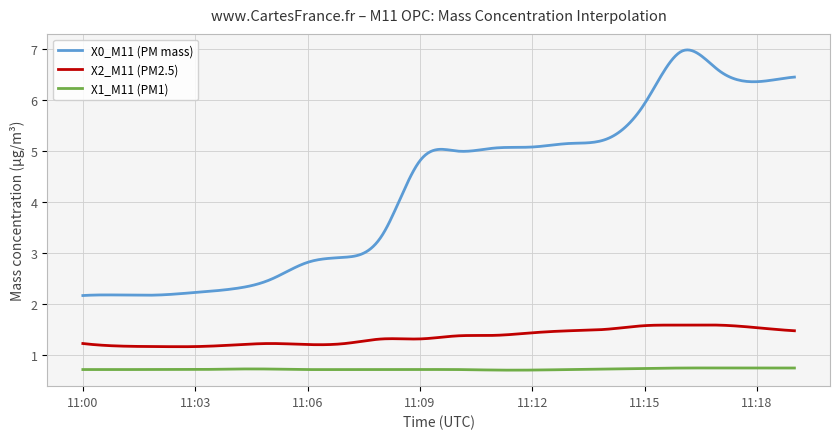

List the series in order of their peak value, highest first.

X0_M11 (PM mass), X2_M11 (PM2.5), X1_M11 (PM1)